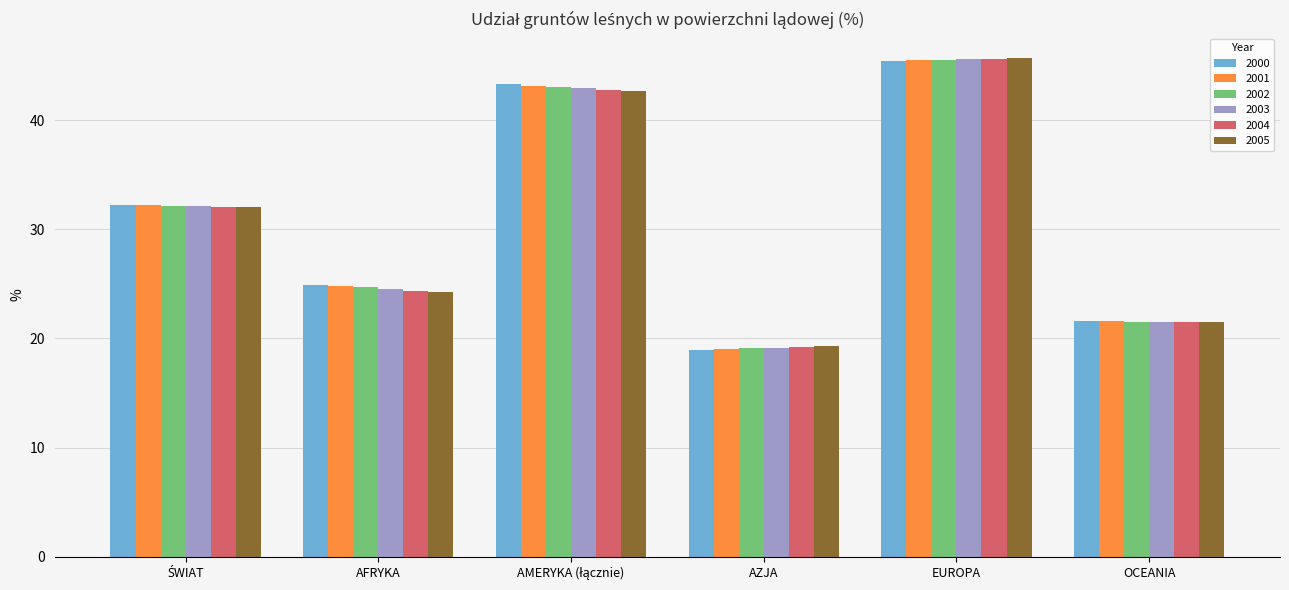

How many data points in 2004 are less than 32?

3